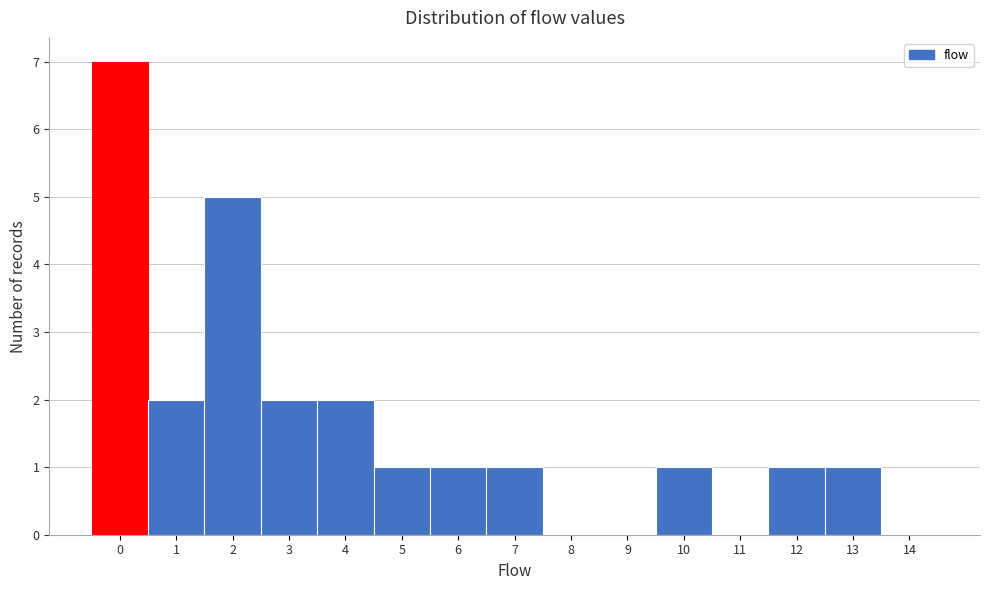

Reading left to right, list all the values displayed in this chart.

0=7	1=2	2=5	3=2	4=2	5=1	6=1	7=1	8=0	9=0	10=1	11=0	12=1	13=1	14=0